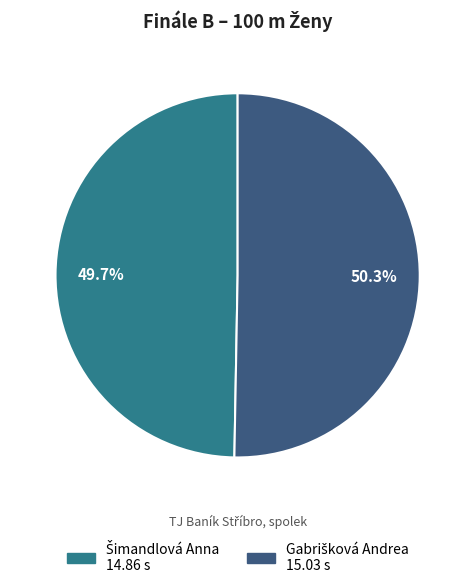

Is there any slice that represents more than half of the pie?

Yes